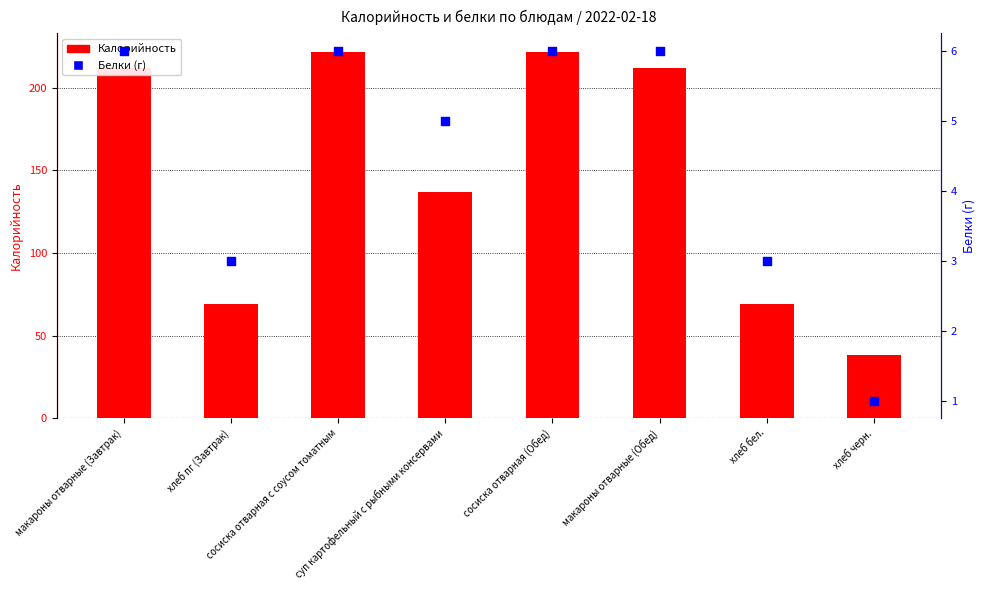

Is the value of Белки at сосиска отварная с соусом томатным greater than the value of Калорийность at хлеб пг (Завтрак)?

No